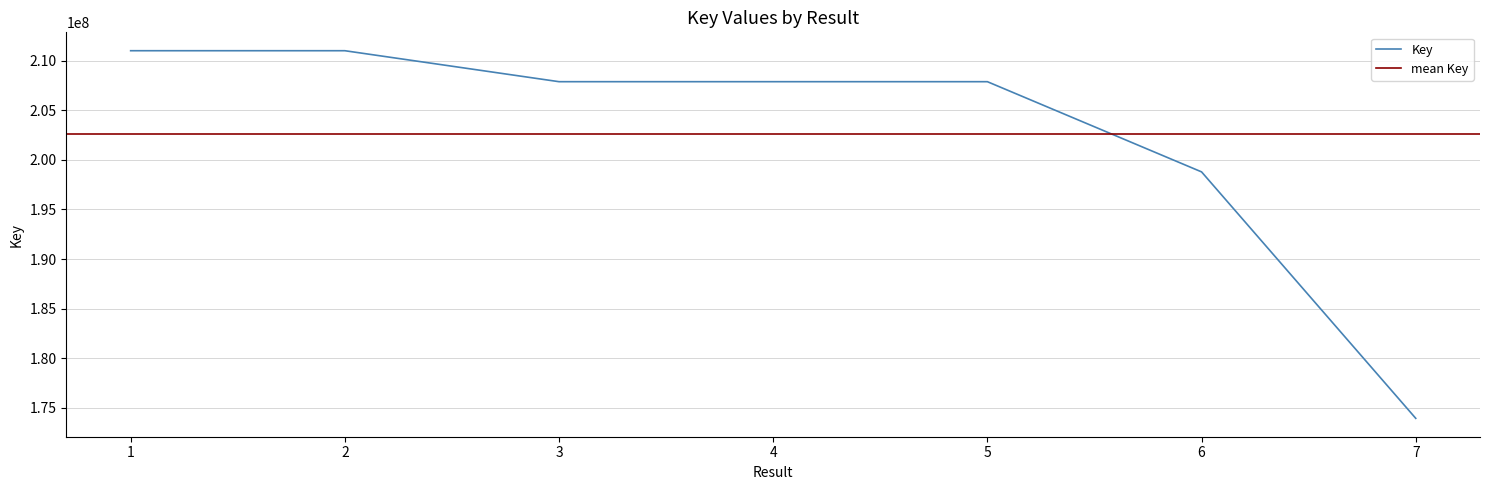

At which category does the data reach its first local peak?

2